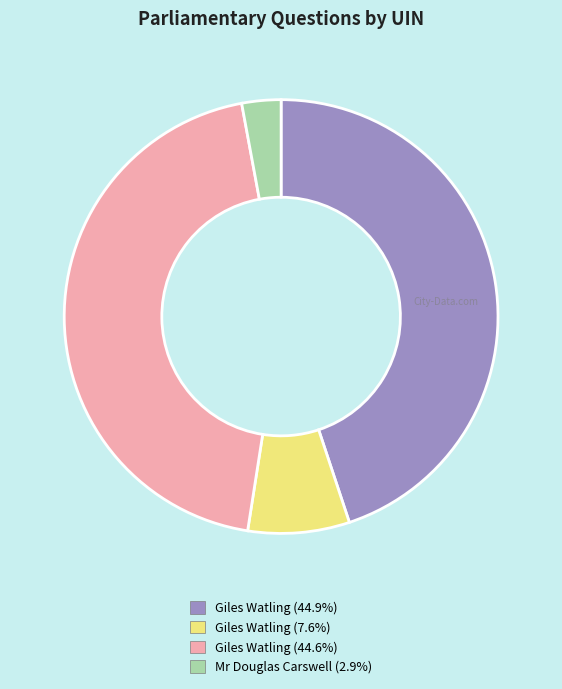

Does any single category account for the majority?

No